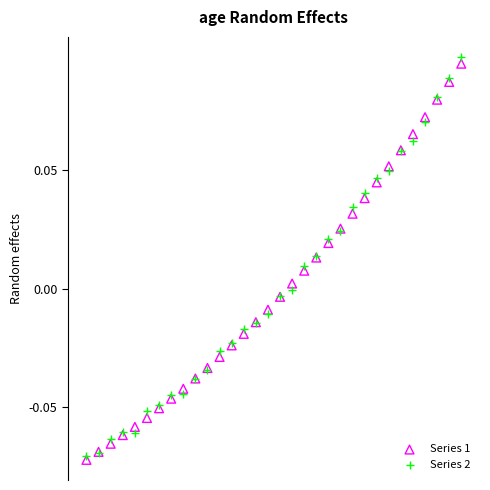

Which series reaches the minimum Y coordinate?

Series 1